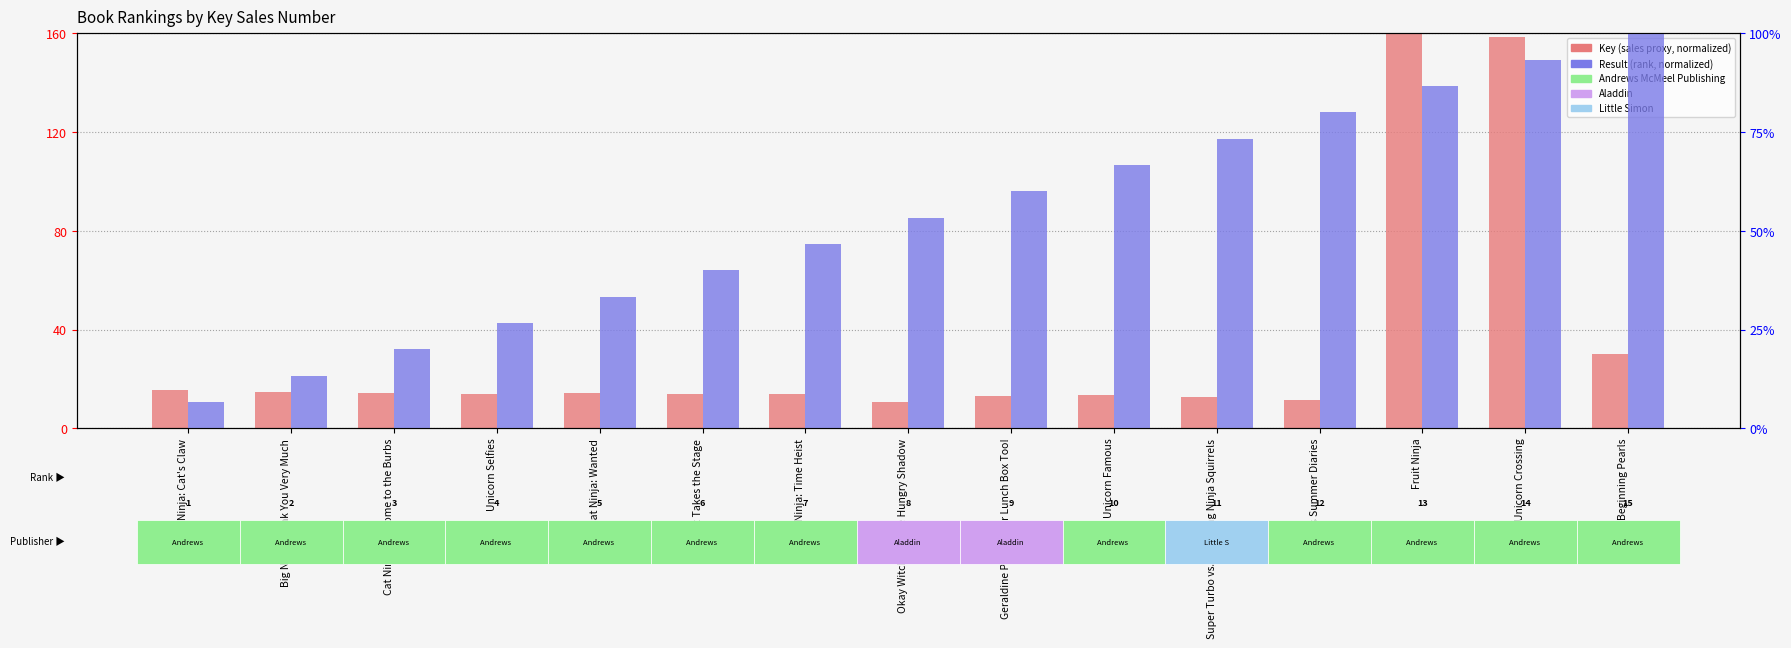

What is the sum of all Result (rank) values?

800.0